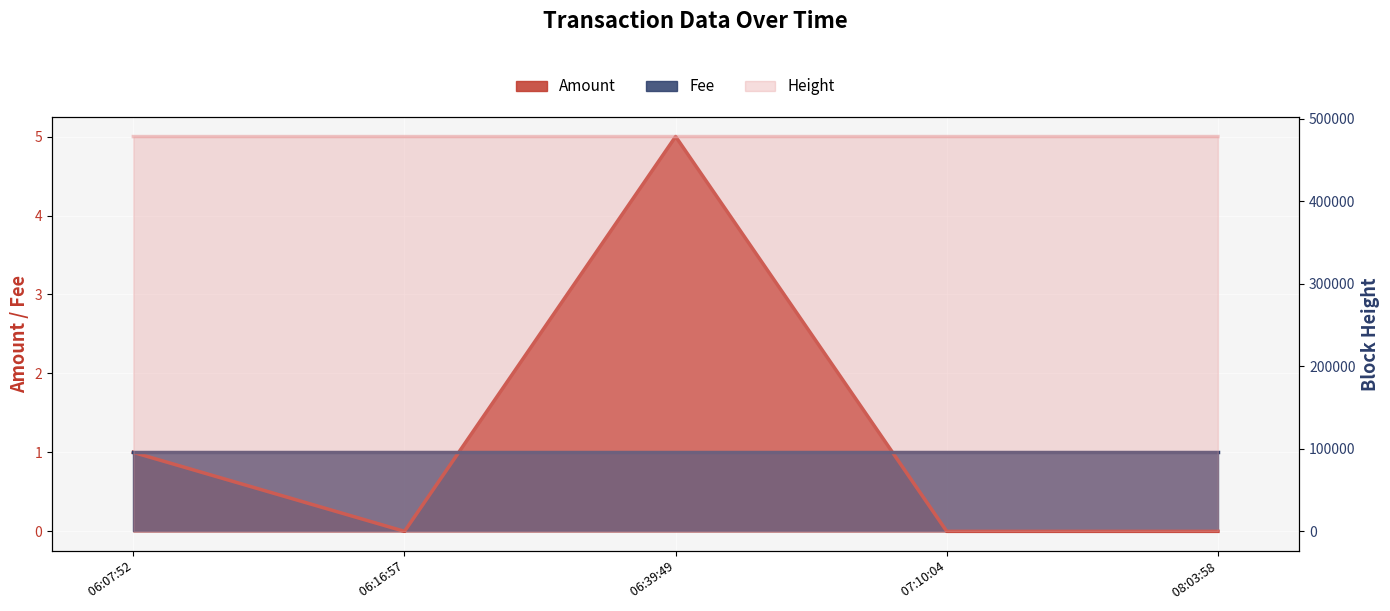

At which category is the sum across all series the highest?

08:03:58